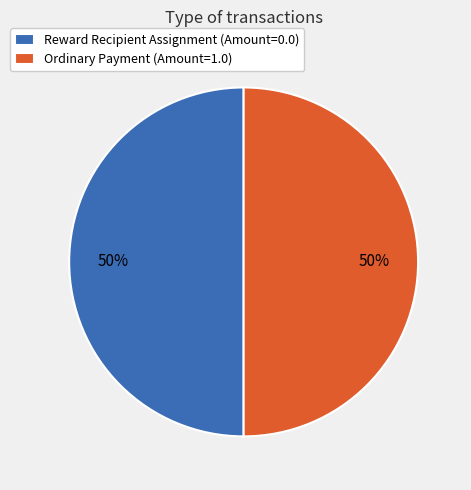

What is the ratio of the value at Ordinary Payment (Amount=1.0) to the value at Reward Recipient Assignment (Amount=0.0)?

1.0